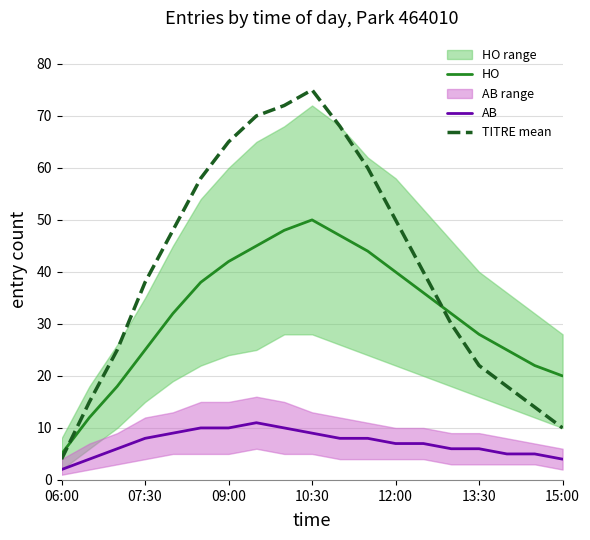

At which label does TITRE mean reach its peak?

10:30